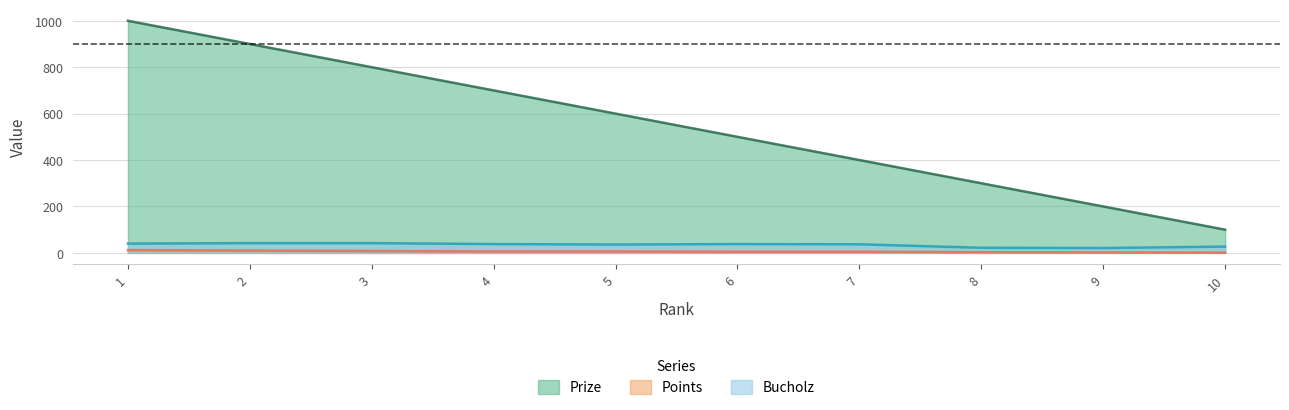

Count the number of data series in this chart.

3